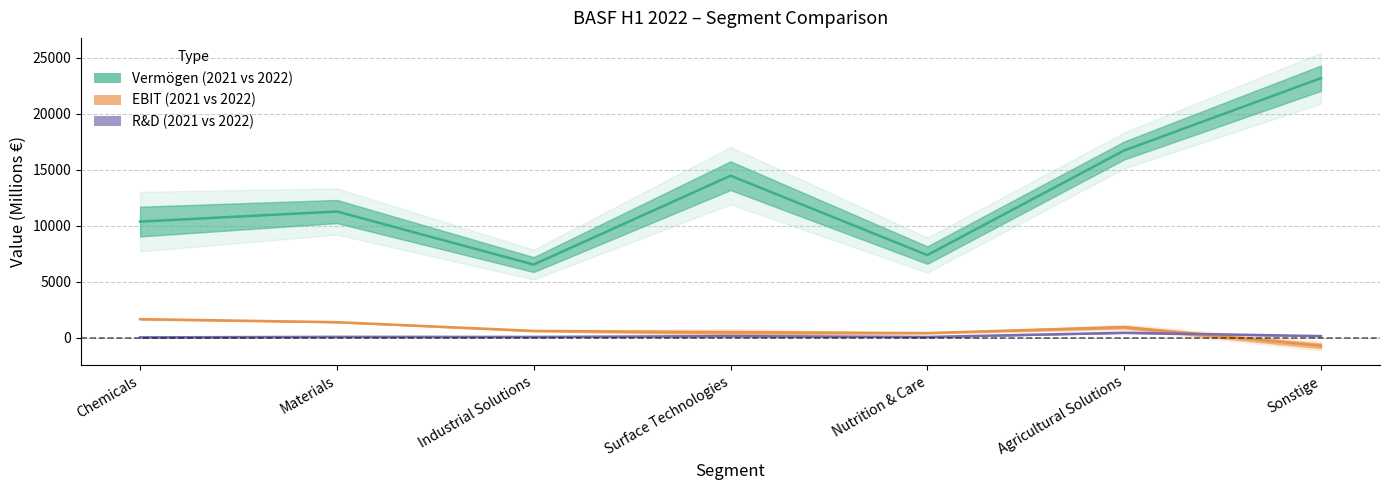

Between Chemicals and Nutrition & Care, which is larger?

Chemicals